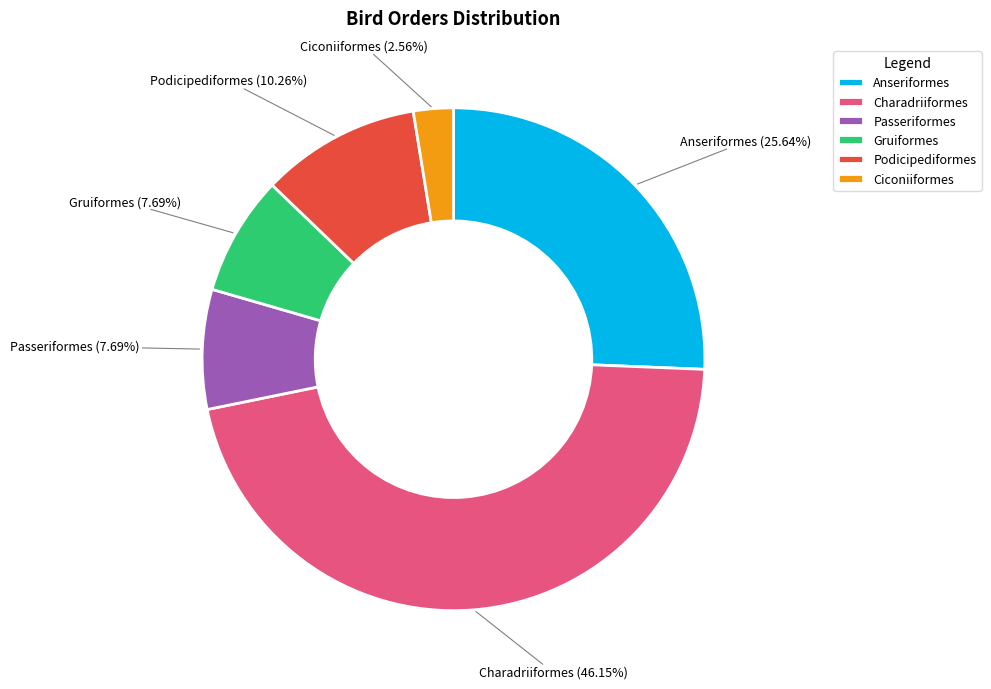

To the nearest percent, what percentage of the pie is Podicipediformes?

10%